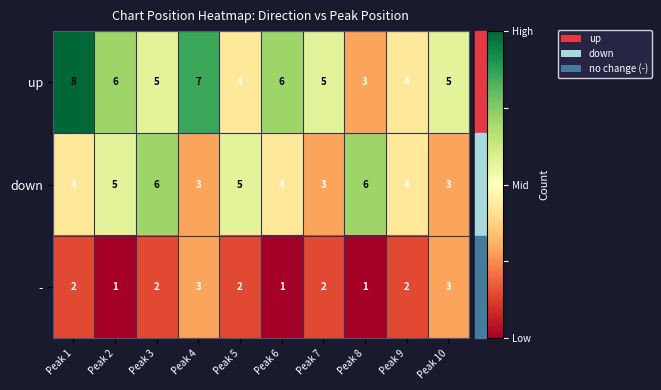

What is the difference between the up values at Peak 1 and Peak 5?

4